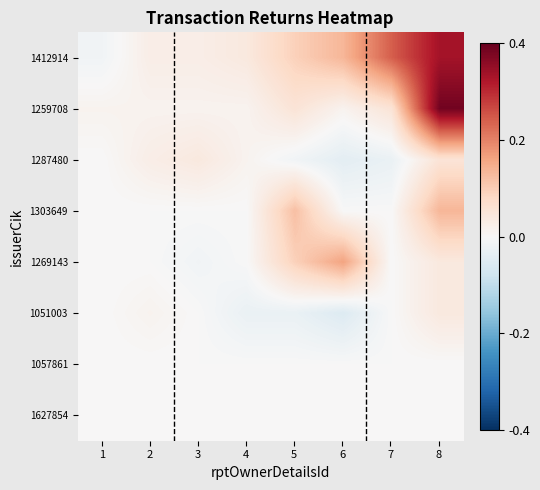

What is the maximum value shown in the chart?

29